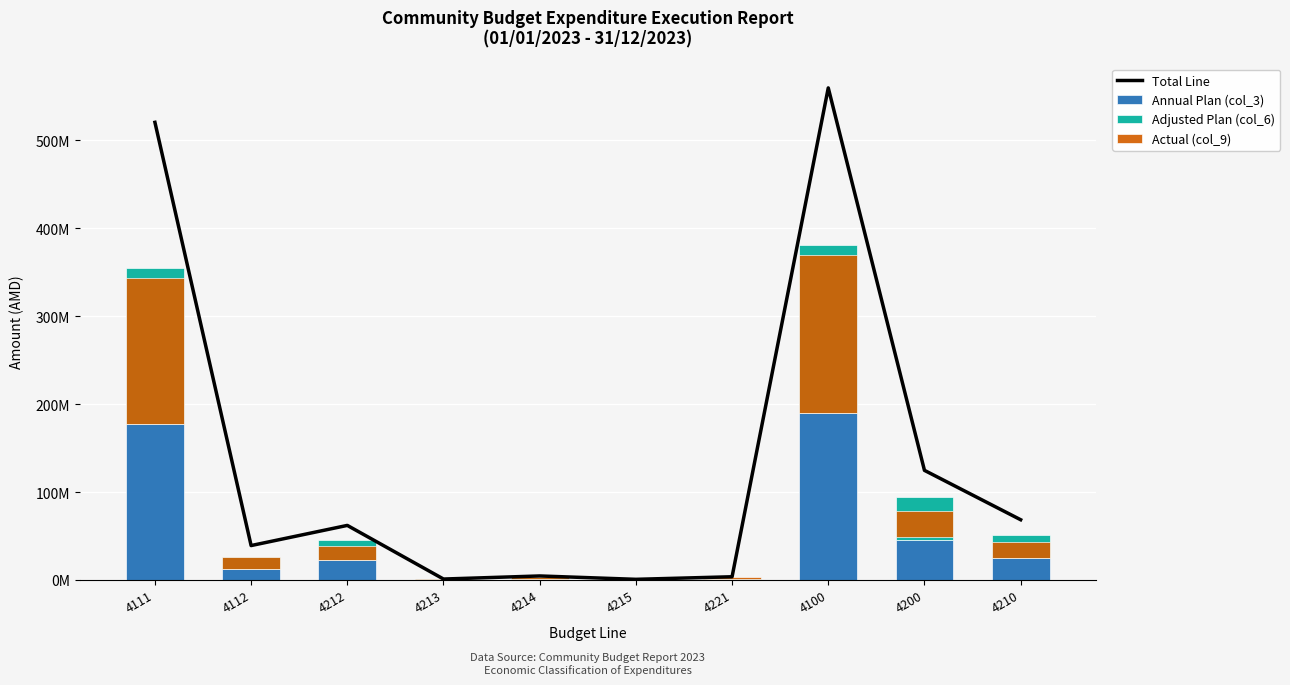

At how many categories does at least one series exceed 227192194?

2